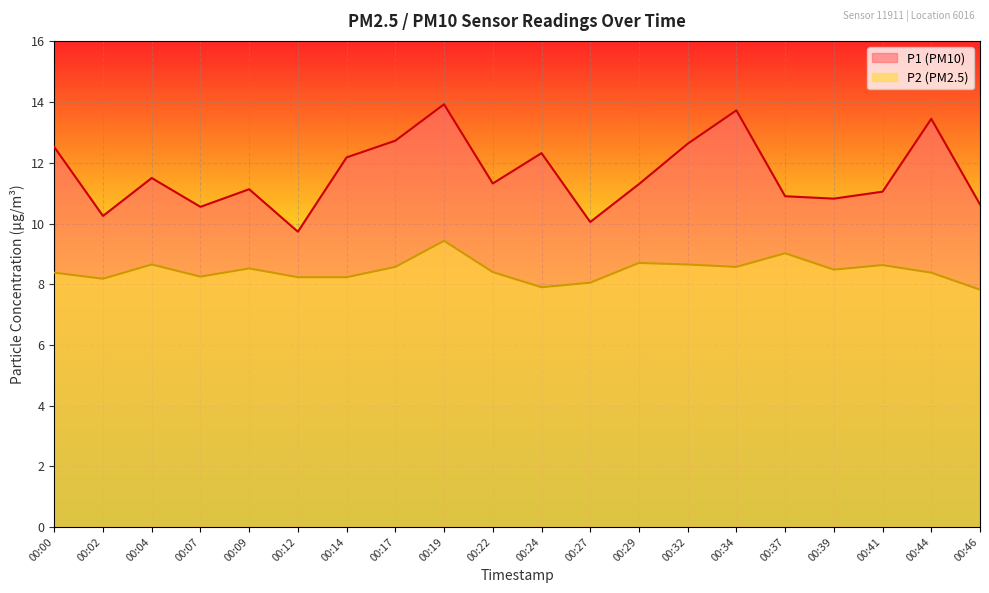

What is the sum of all P2 values?

169.0